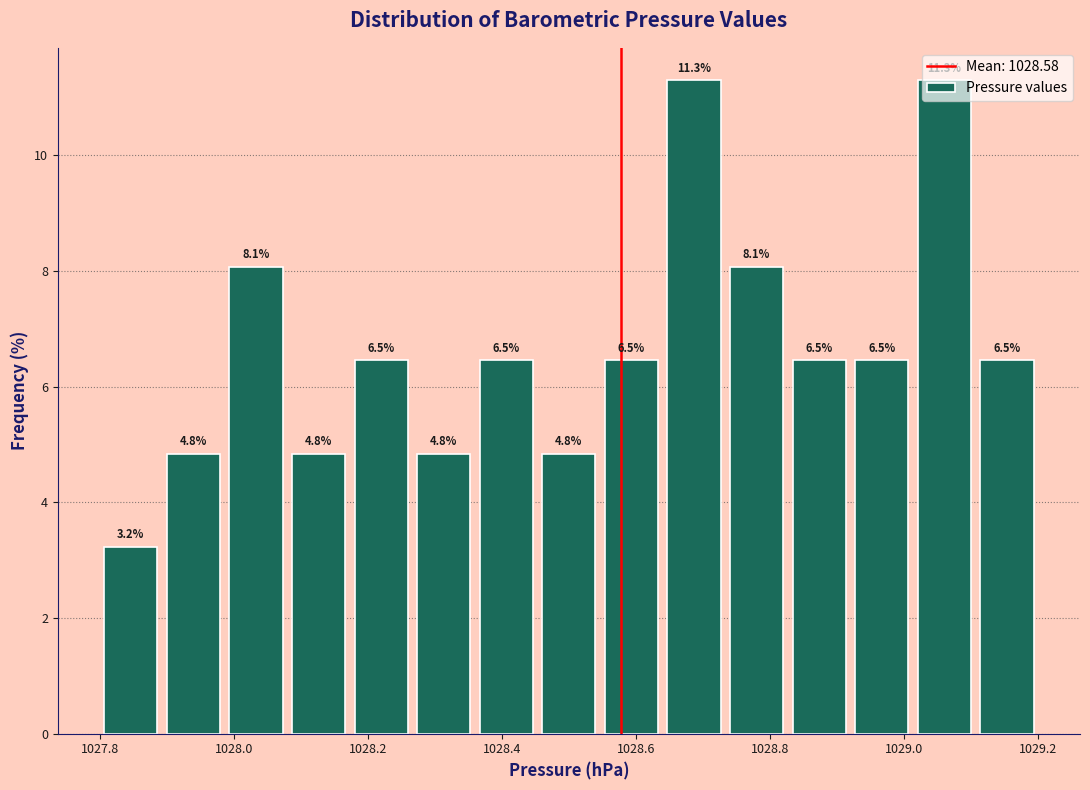

Reading left to right, list every bar in this chart as the range it spans on the x-axis followed by its height. The bar edges are not printed on the chart, so give them approximately, as read against the axis.

1027.80 to 1027.90: 3.2
1027.90 to 1027.98: 4.8
1027.98 to 1028.08: 8.1
1028.08 to 1028.18: 4.8
1028.18 to 1028.26: 6.5
1028.26 to 1028.36: 4.8
1028.36 to 1028.46: 6.5
1028.46 to 1028.54: 4.8
1028.54 to 1028.64: 6.5
1028.64 to 1028.74: 11.3
1028.74 to 1028.82: 8.1
1028.82 to 1028.92: 6.5
1028.92 to 1029.02: 6.5
1029.02 to 1029.10: 11.3
1029.10 to 1029.20: 6.5